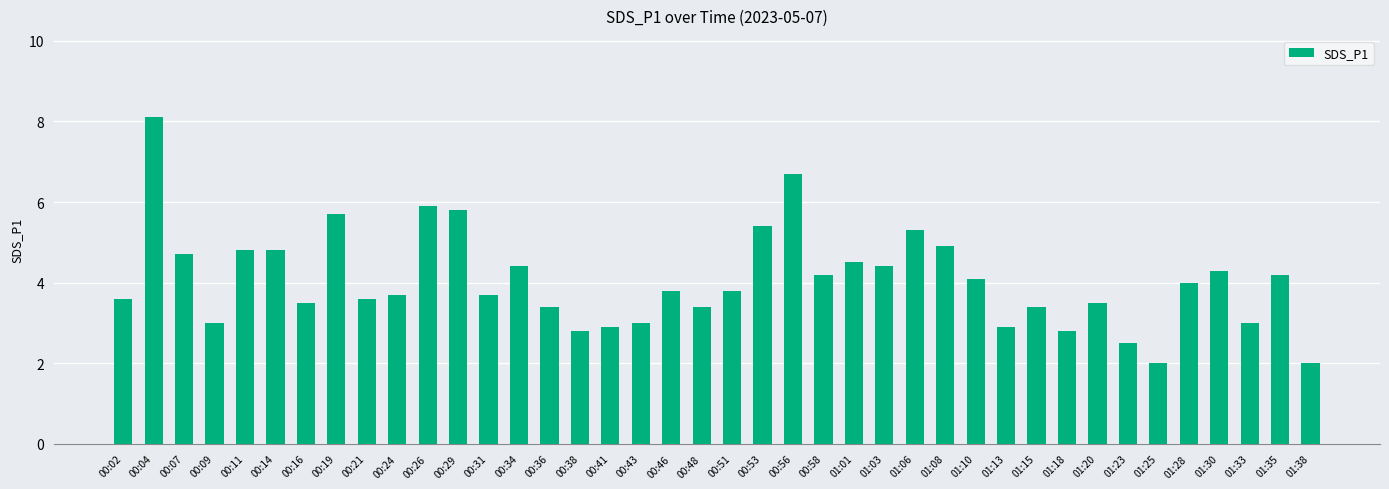

Count the number of categories in the chart.

40